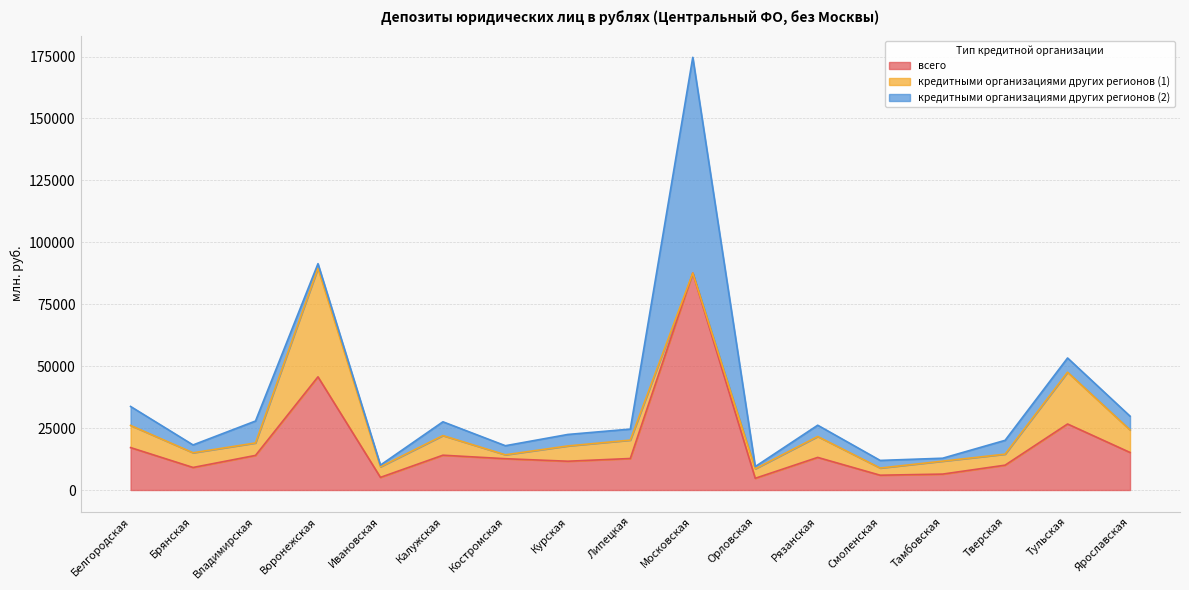

What is the total value across all series at Московская?

174684